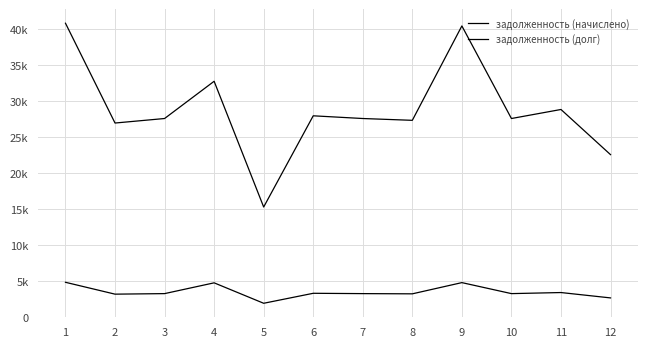

Does the chart have visible grid lines?

Yes